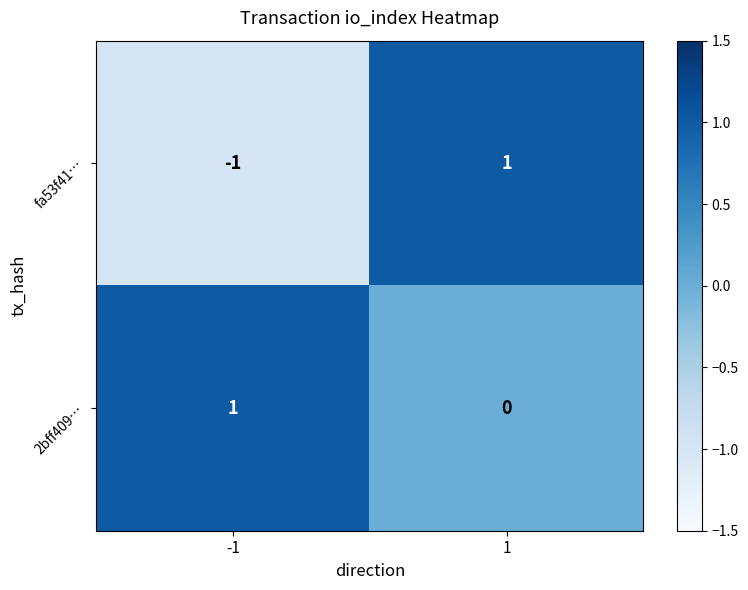

Between -1 and 1, which series saw the biggest shift?

fa53f41…